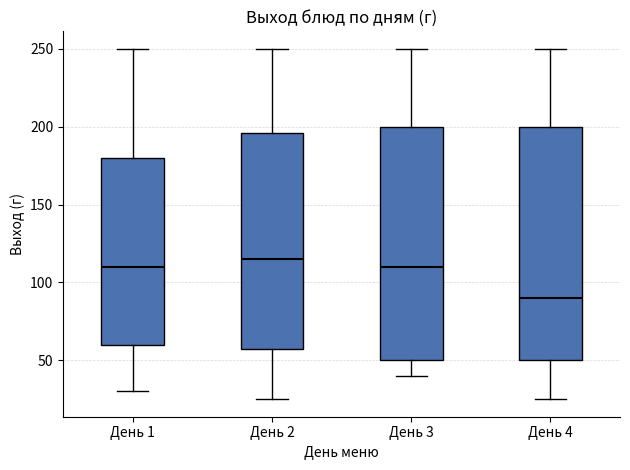

Where does the median line of the box for День 4 sit on the y-axis? The values are not printed on the chart, so give them approximately, as read against the axis.

90